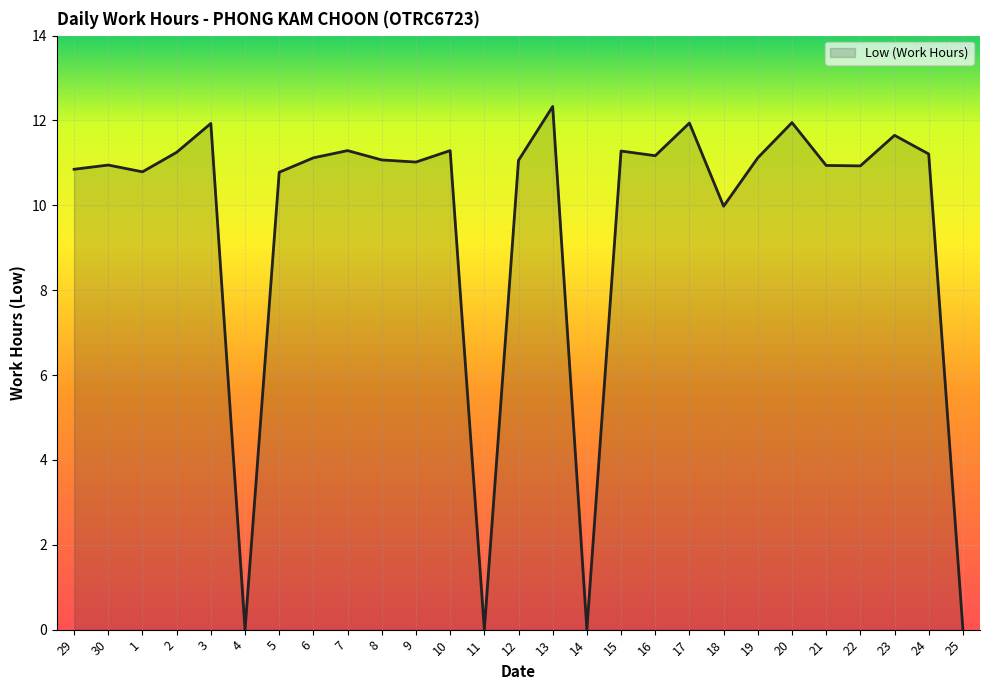

What position from the left is 30?

2